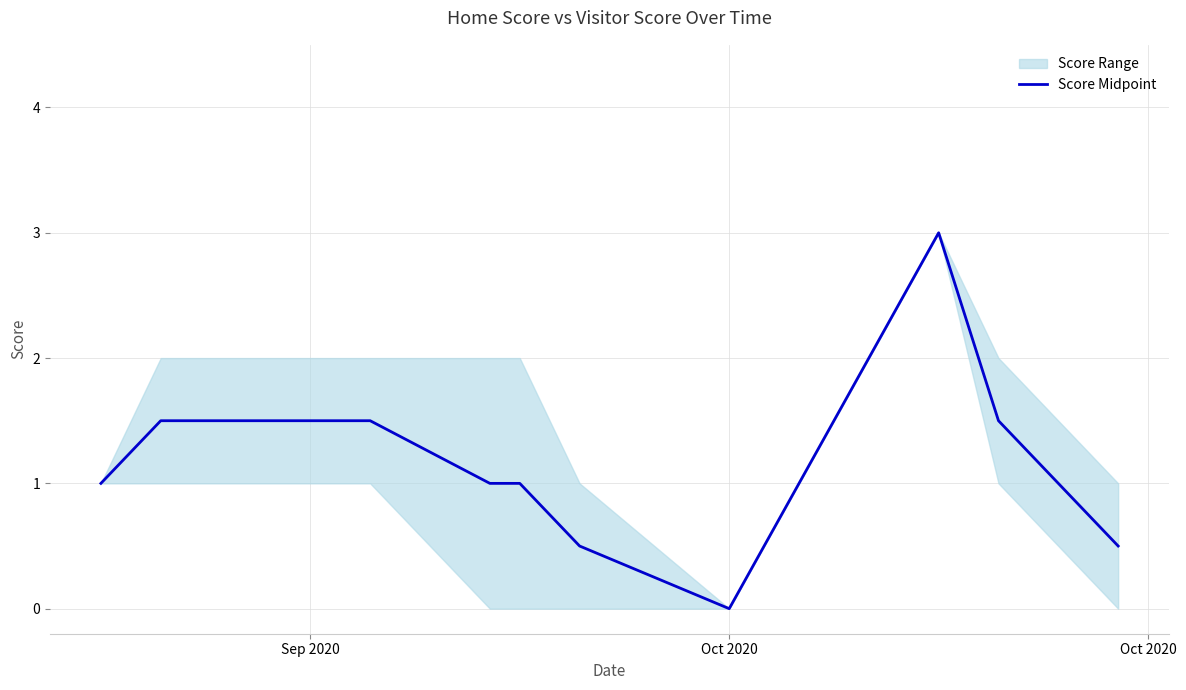

Where is the data nearest to the value 1?

Sep 2020